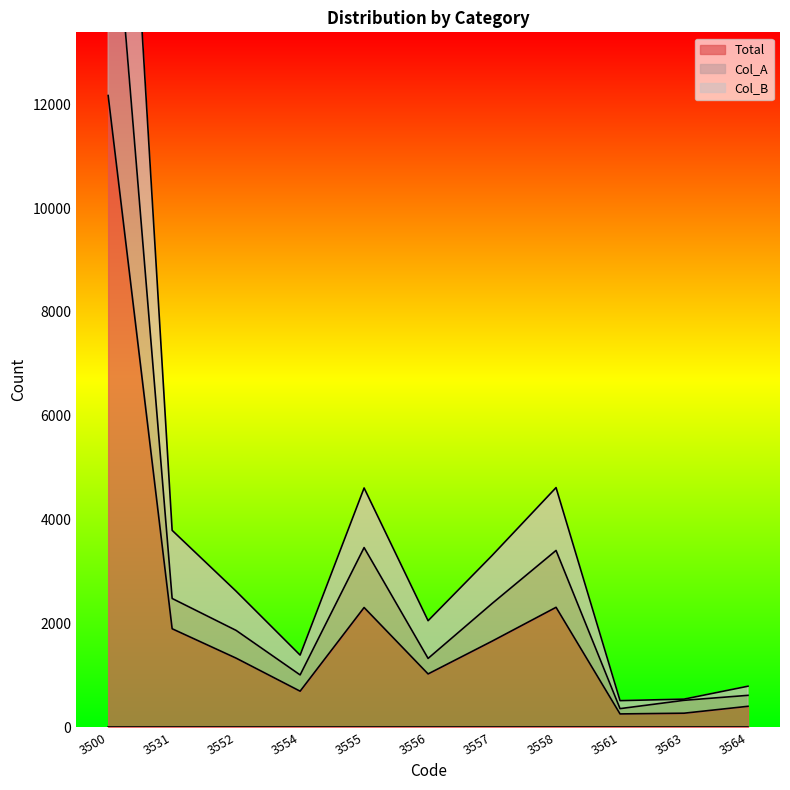

Is the value of Total at 3558 greater than the value of Col_B at 3558?

No